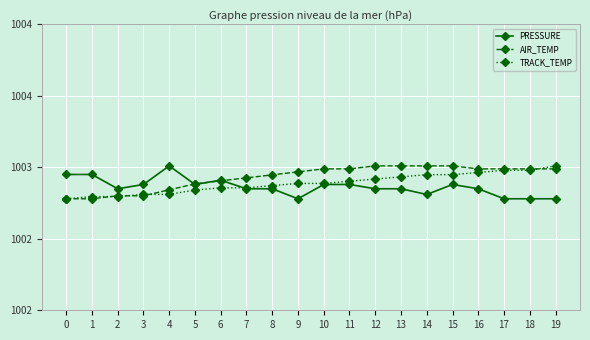

Is the value of PRESSURE at 7 greater than the value of AIR_TEMP at 8?

No